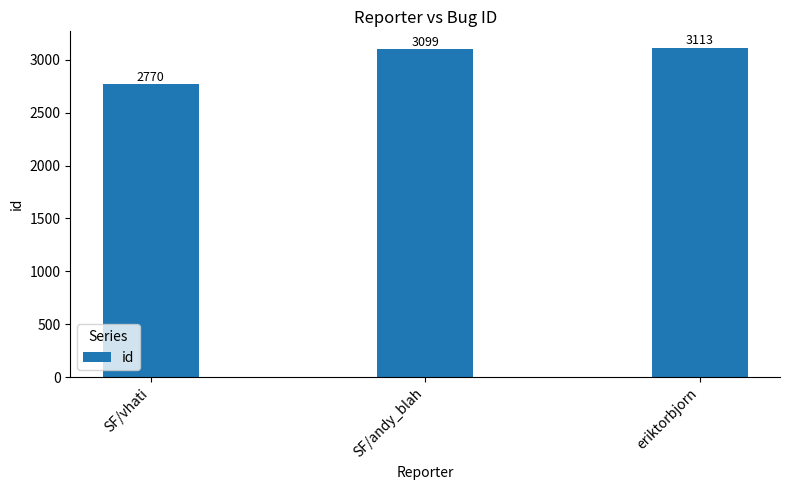

What is the average value?

2994